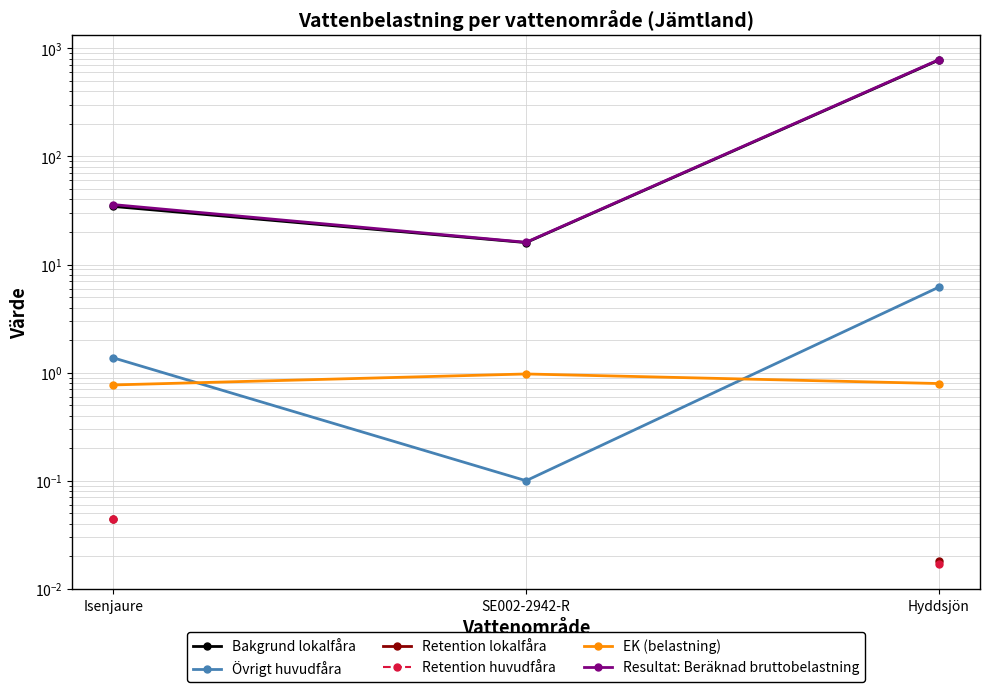

What is the greatest value displayed?

784.7